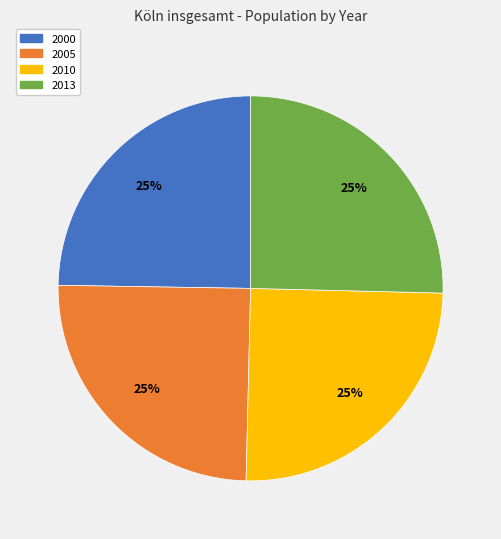

Which has a higher value, 2013 or 2005?

2013